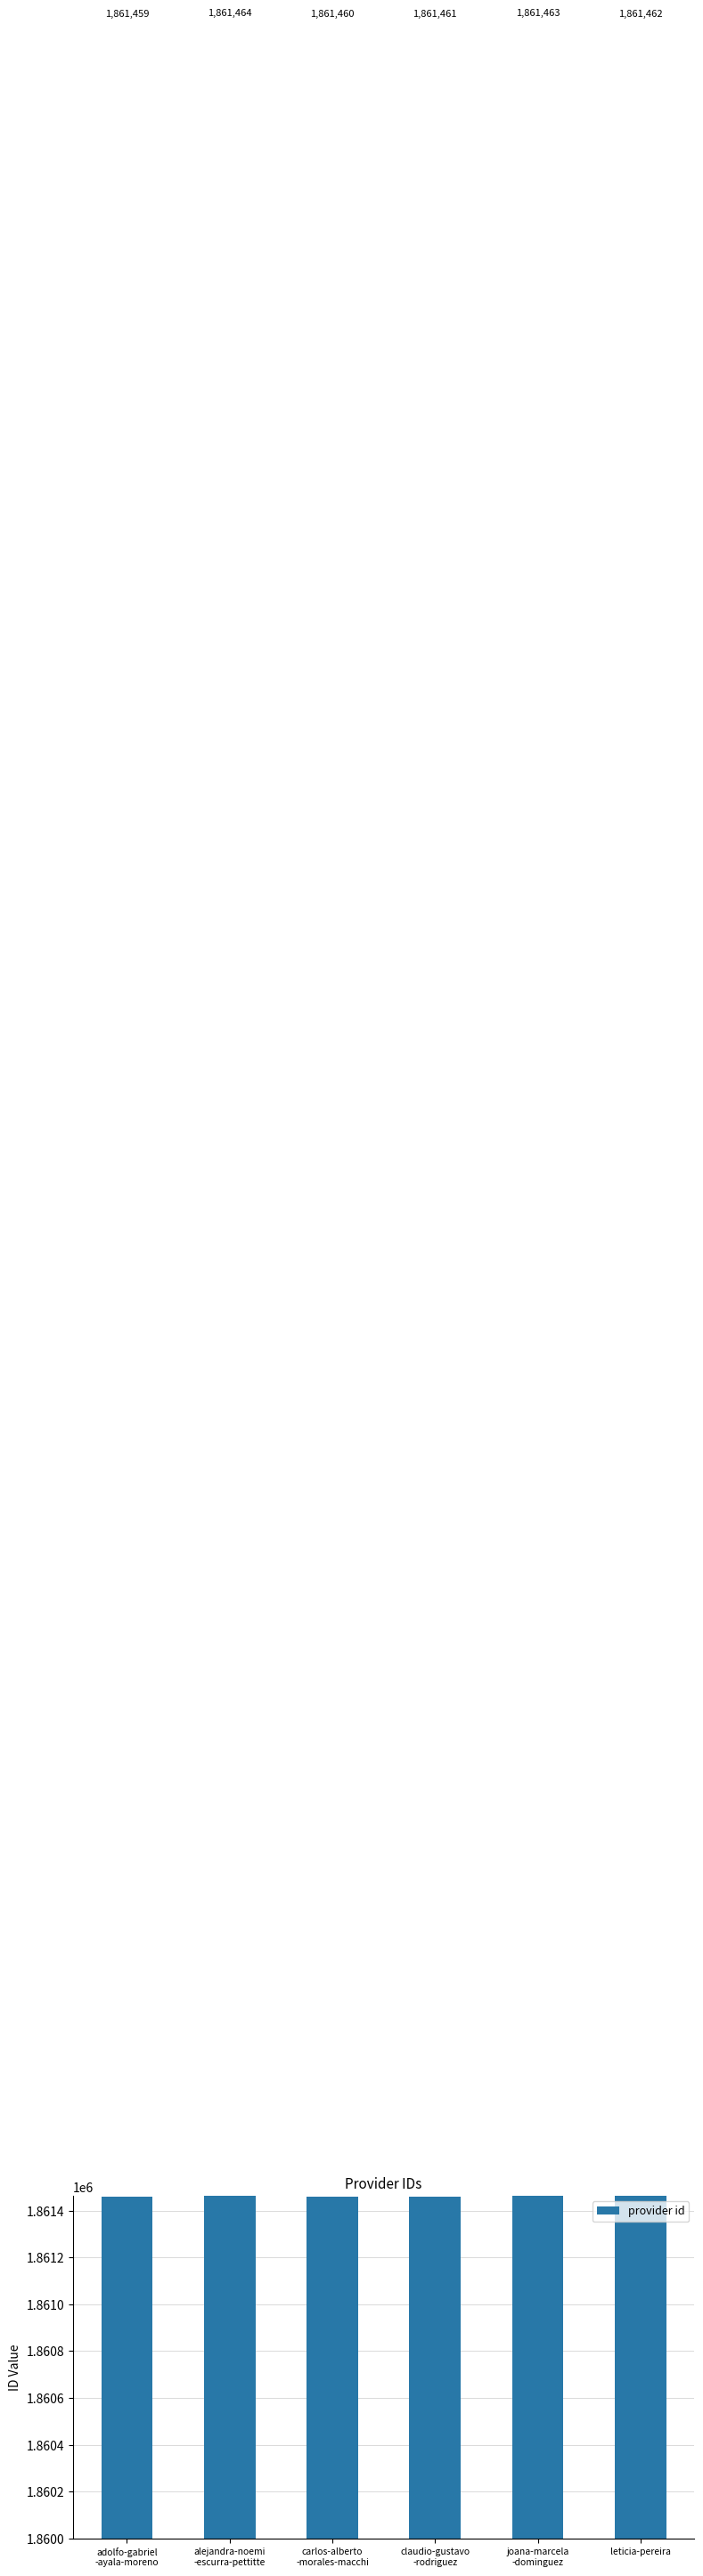

How many categories are shown in the chart?

6